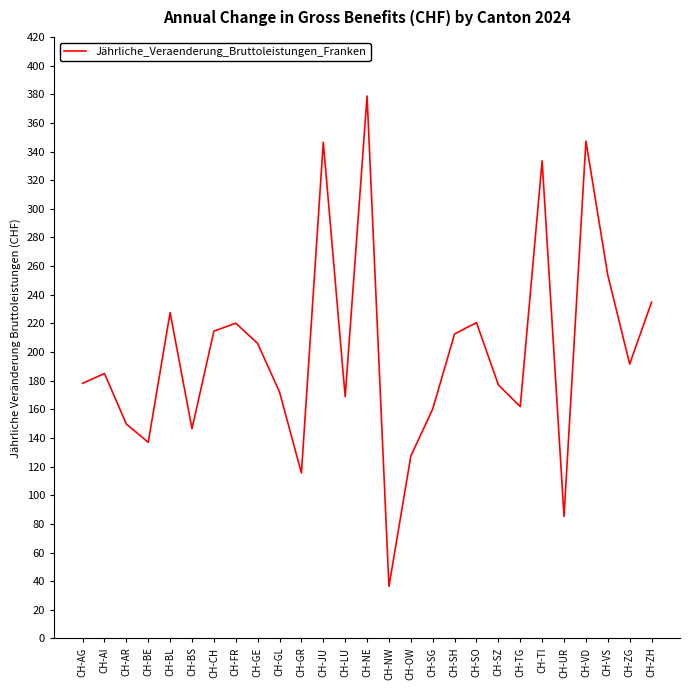

What is the change in value from CH-BE to CH-FR?

+83.2